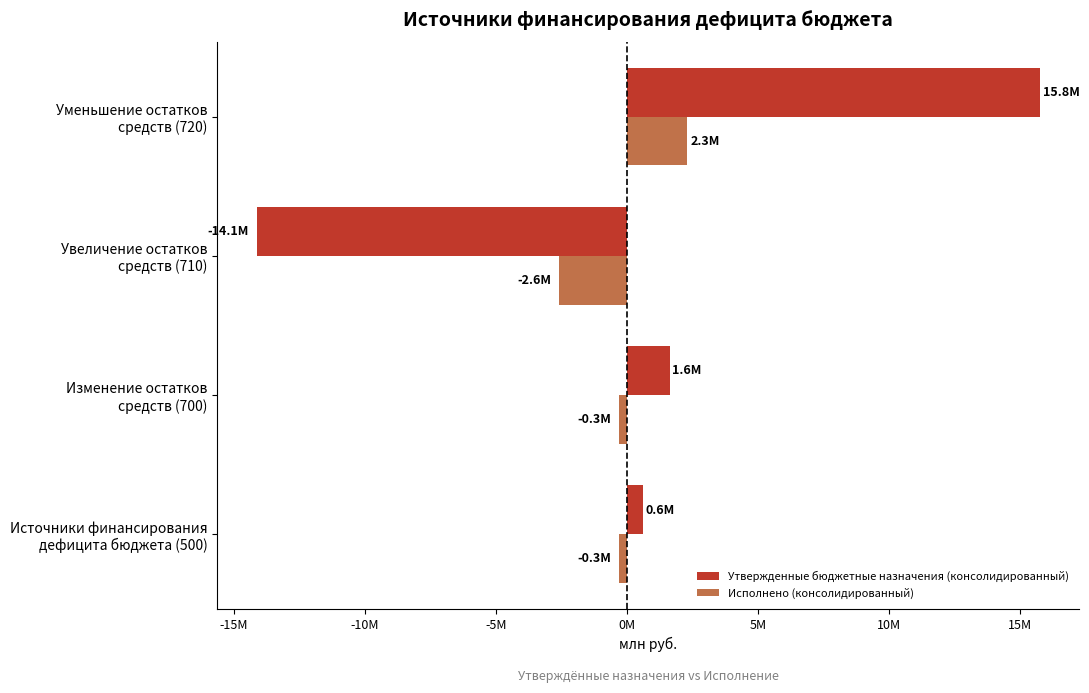

What is the average value of the Исполнено (консолидированный) series?

-0.2